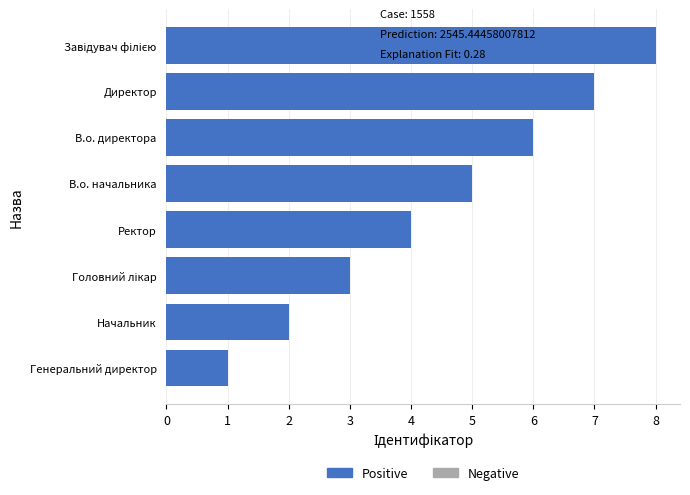

How many data points are less than 5?

4